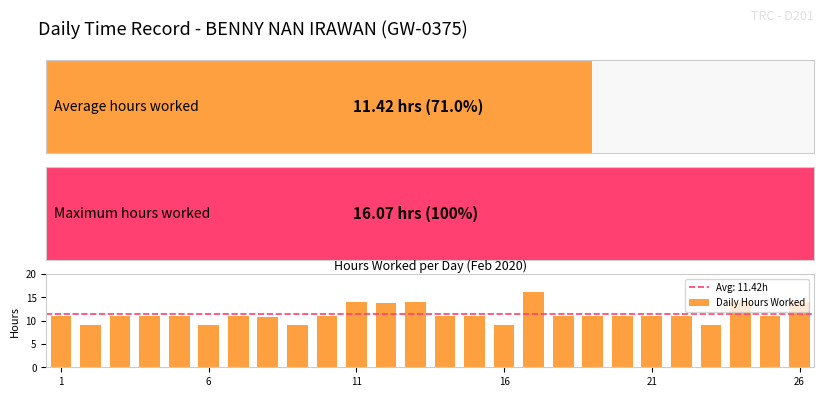

What is the average value?

11.4